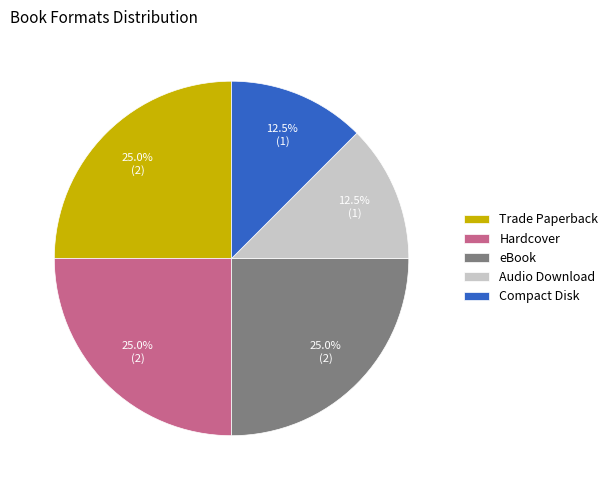

Is Compact Disk the majority of the pie?

No